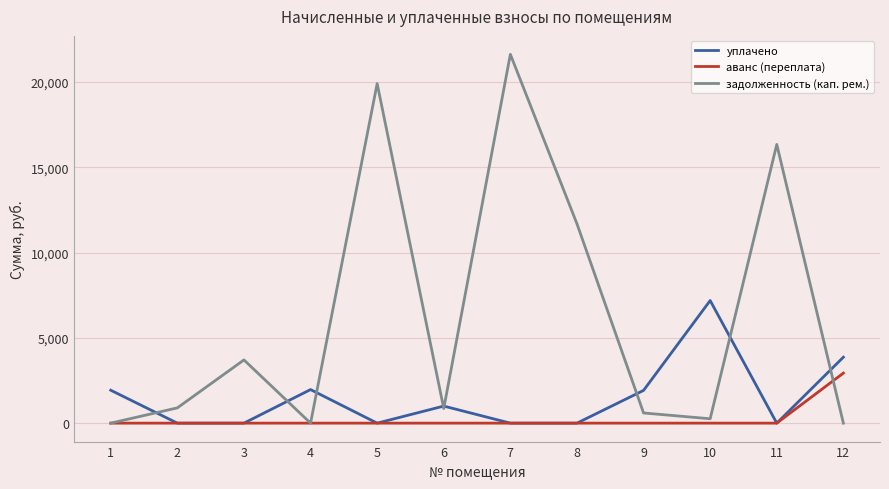

Between 7 and 9, which series saw the biggest shift?

задолженность (кап. рем.)